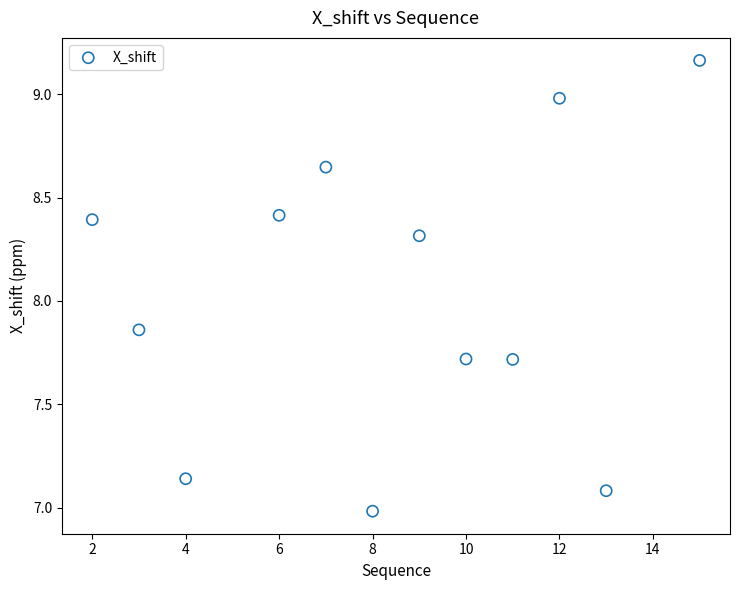

What is the average Y value?

8.0